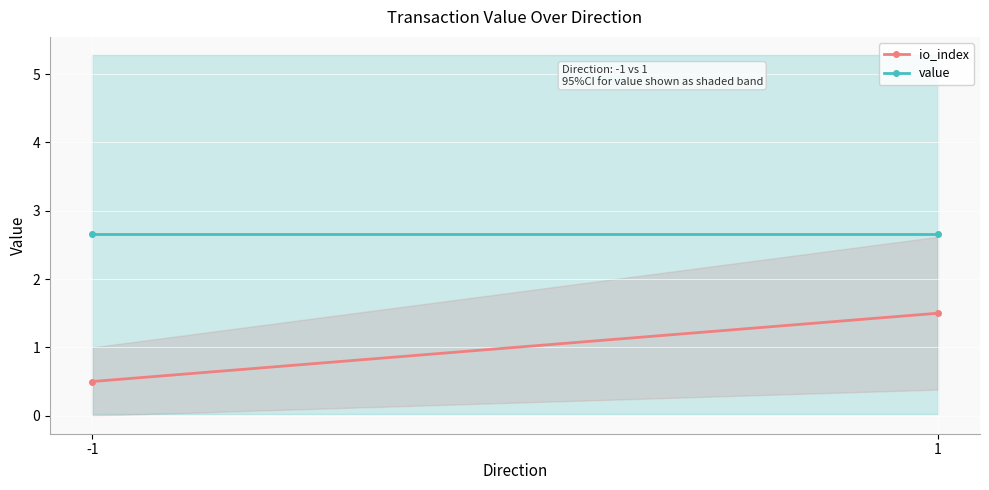

Count the number of data series in this chart.

2